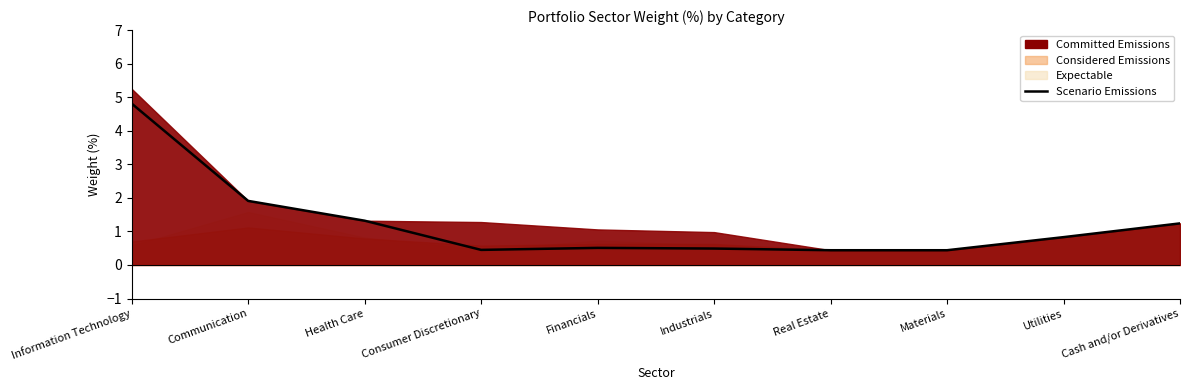

What is the label of the 6th point from the left?

Industrials